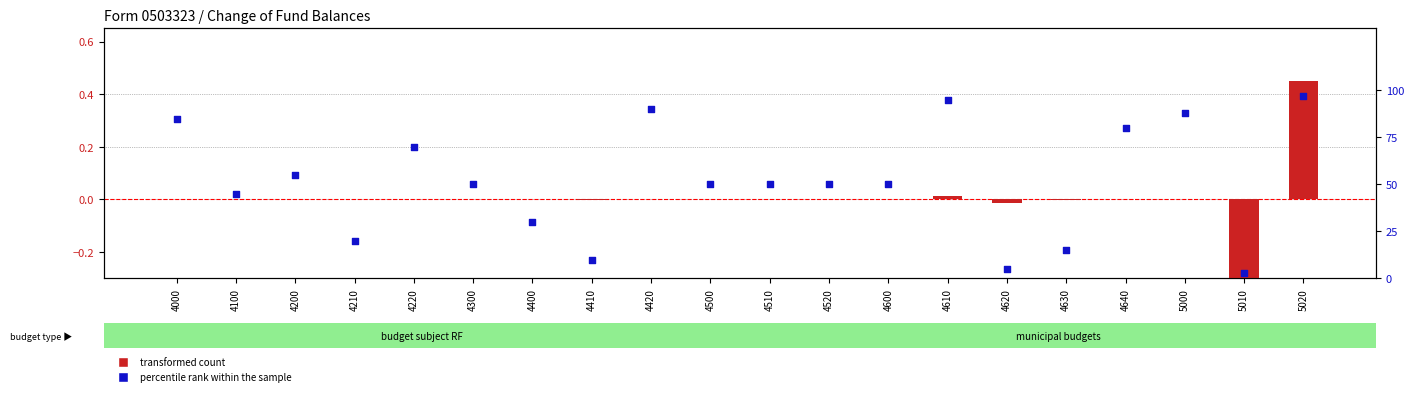

What are all the series names shown in the legend?

transformed count, percentile rank within the sample